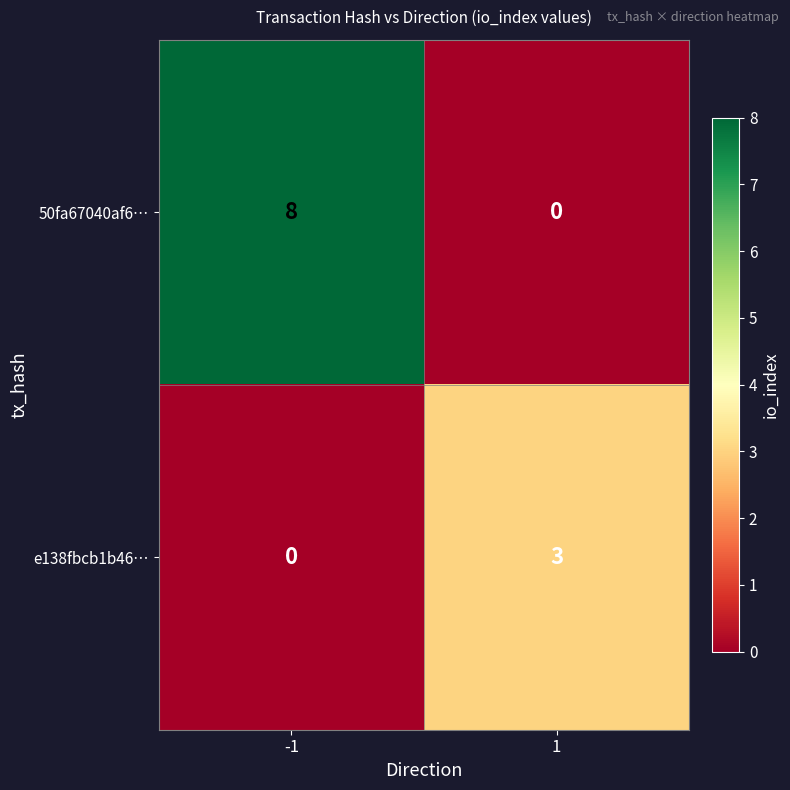

What is the total value across all series at 1?

3